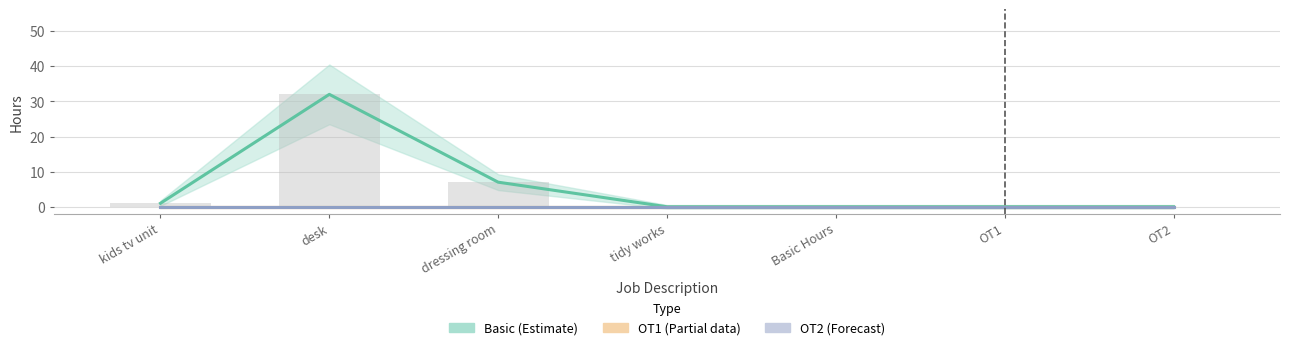

Count the number of data series in this chart.

3